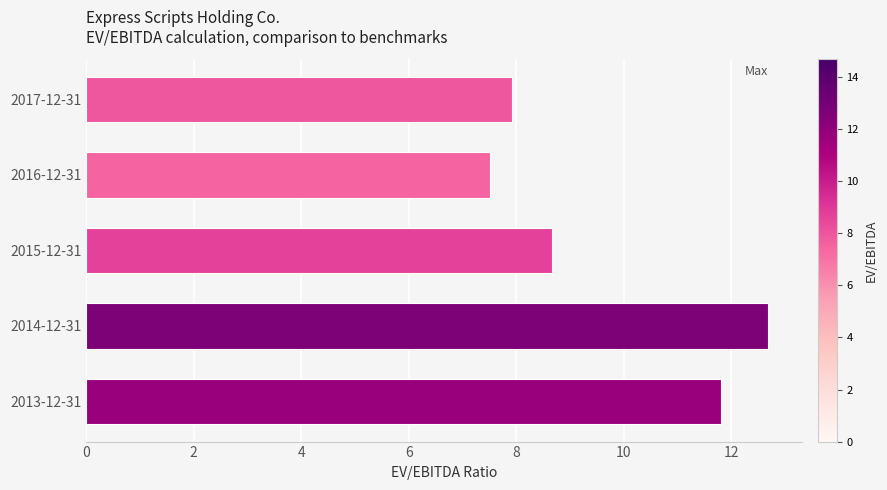

Reading top to bottom, extract all data points from this chart.

7.9	7.5	8.7	12.7	11.8